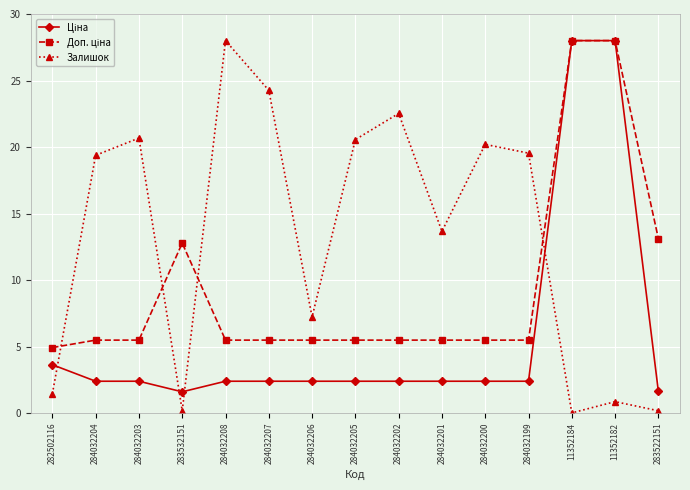

Where is the first local minimum for Залишок?

283532151